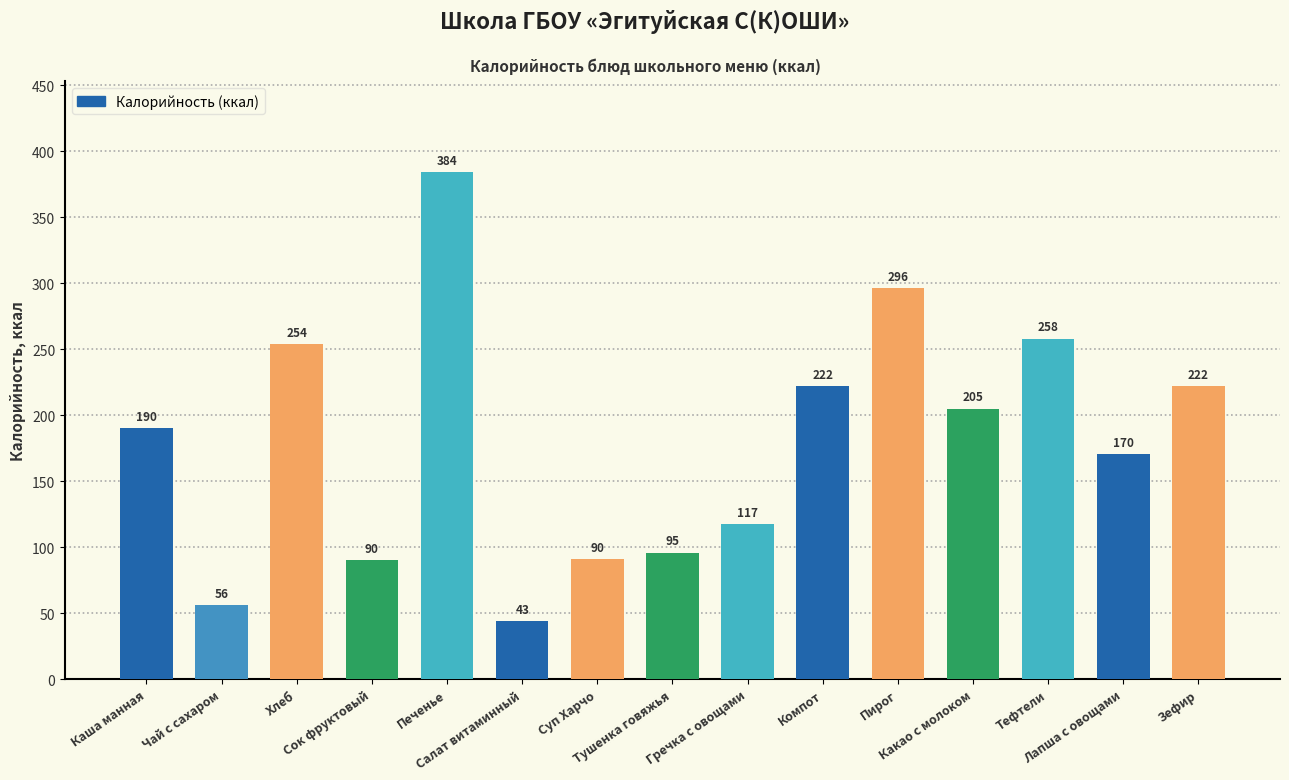

What is the value of the 1st bar from the left?

190.0